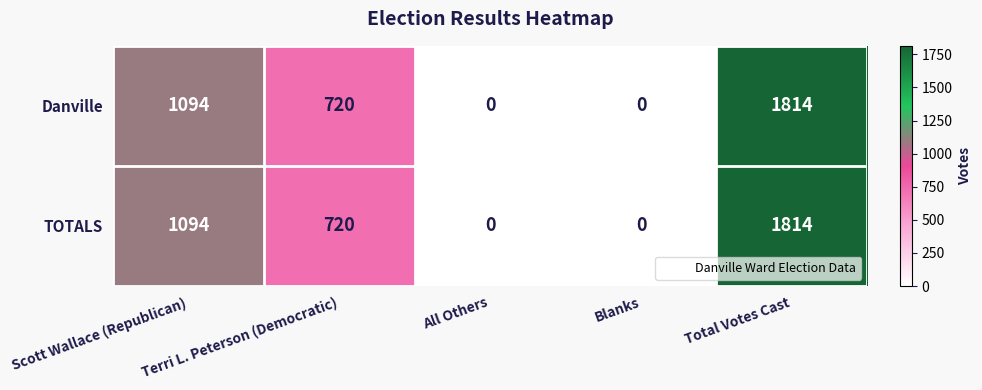

What is the difference between the second highest and second lowest values in the Danville series?

1094